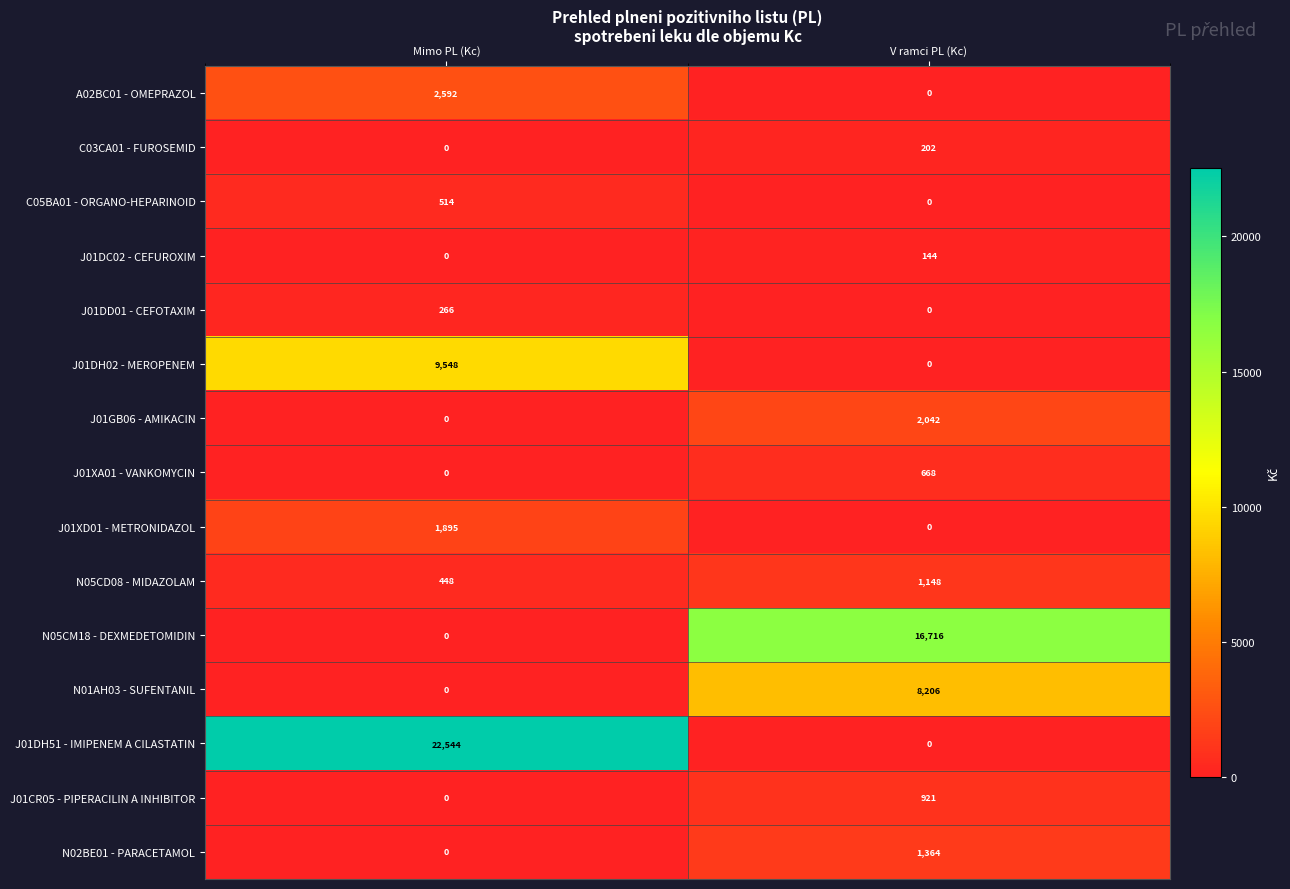

Which series has the widest spread of values?

J01DH51 - IMIPENEM A CILASTATIN